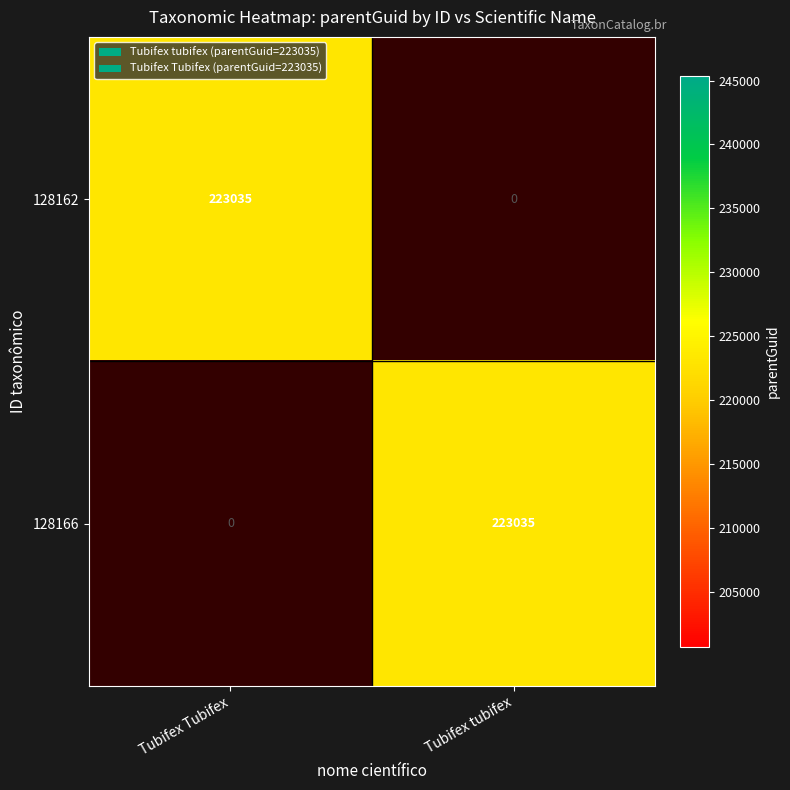

What is the maximum value for 128166?

223035